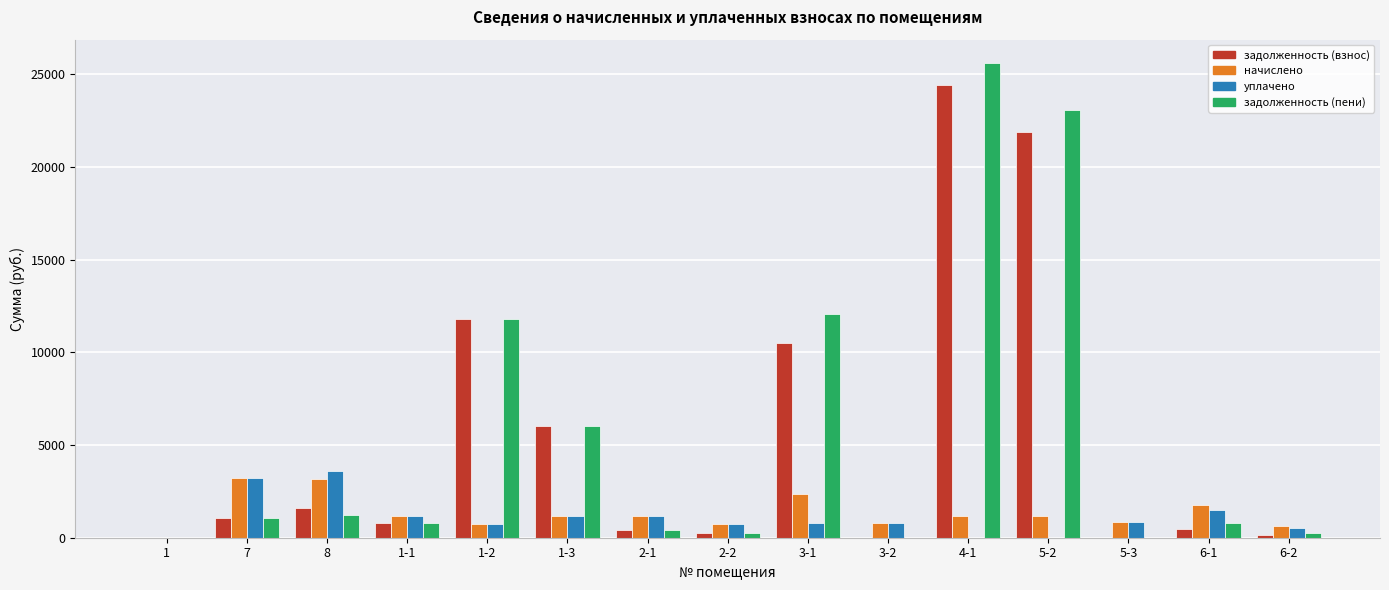

How many values in the задолженность (взнос) series exceed 781?

8